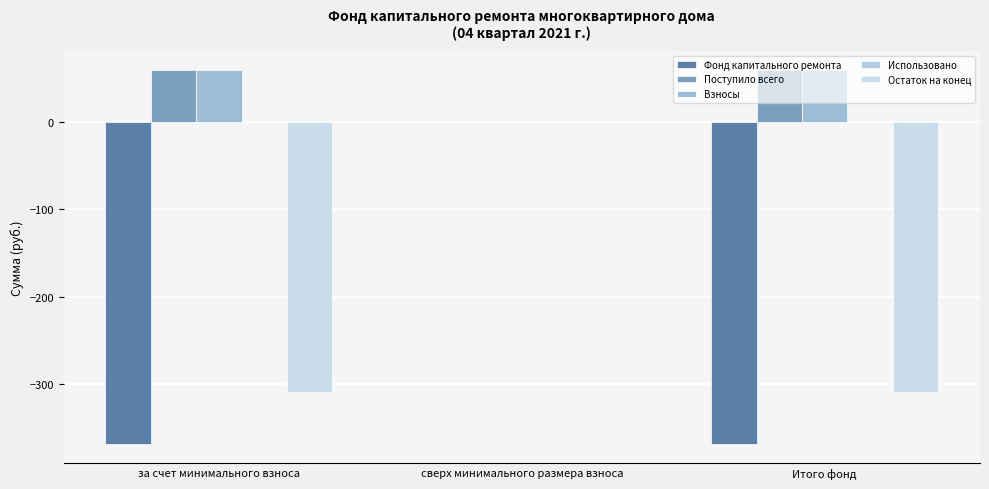

Which category has the lowest value across all series?

за счет минимального взноса